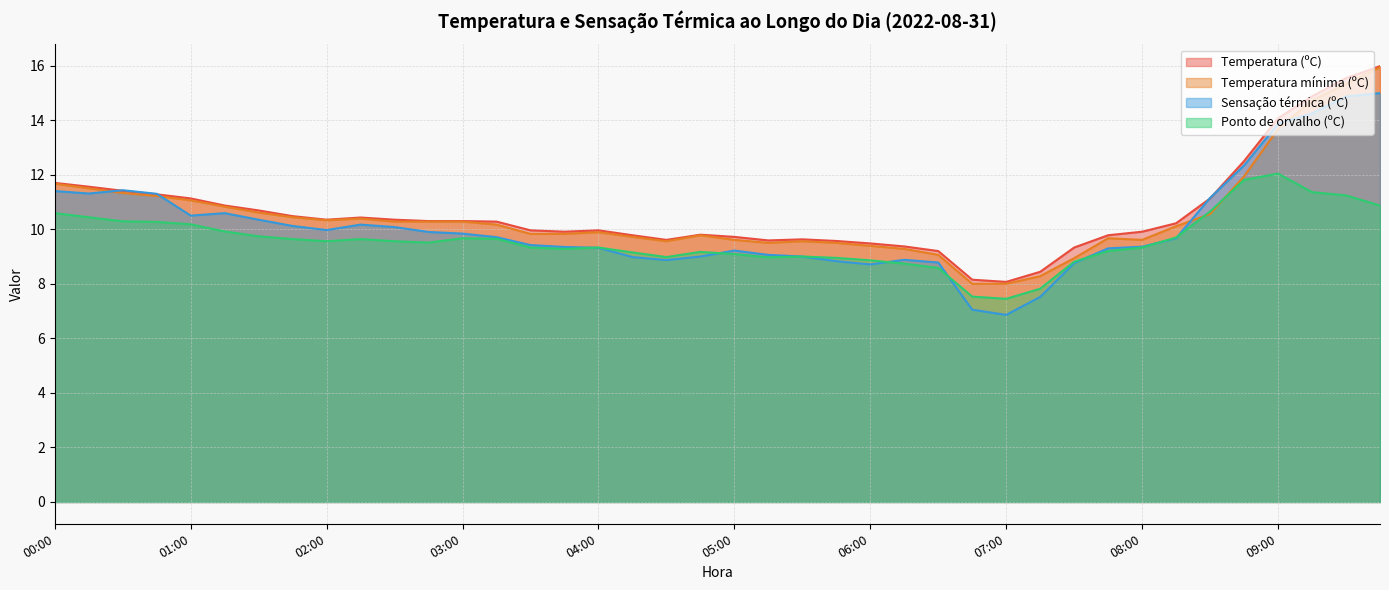

Reading right to left, transcribe all the data shown in this chart.

Temperatura (ºC): 09:45=16.0	09:30=15.5	09:15=14.9	09:00=14.1	08:45=12.5	08:30=11.1	08:15=10.2	08:00=9.9	07:45=9.8	07:30=9.3	07:15=8.4	07:00=8.1	06:45=8.2	06:30=9.2	06:15=9.4	06:00=9.5	05:45=9.6	05:30=9.6	05:15=9.6	05:00=9.7	04:45=9.8	04:30=9.6	04:15=9.8	04:00=10.0	03:45=9.9	03:30=10.0	03:15=10.3	03:00=10.3	02:45=10.3	02:30=10.3	02:15=10.4	02:00=10.3	01:45=10.5	01:30=10.7	01:15=10.9	01:00=11.1	00:45=11.3	00:30=11.4	00:15=11.6	00:00=11.7
Temperatura mínima (ºC): 09:45=15.9	09:30=15.3	09:15=14.7	09:00=13.7	08:45=11.9	08:30=10.6	08:15=10.1	08:00=9.6	07:45=9.7	07:30=8.9	07:15=8.3	07:00=8.0	06:45=8.0	06:30=9.1	06:15=9.3	06:00=9.4	05:45=9.5	05:30=9.6	05:15=9.5	05:00=9.6	04:45=9.8	04:30=9.6	04:15=9.7	04:00=9.9	03:45=9.8	03:30=9.8	03:15=10.2	03:00=10.3	02:45=10.3	02:30=10.3	02:15=10.4	02:00=10.3	01:45=10.4	01:30=10.6	01:15=10.8	01:00=11.1	00:45=11.2	00:30=11.3	00:15=11.5	00:00=11.7
Sensação térmica (ºC): 09:45=15.0	09:30=14.9	09:15=14.2	09:00=13.9	08:45=12.3	08:30=11.2	08:15=9.7	08:00=9.4	07:45=9.3	07:30=8.8	07:15=7.5	07:00=6.9	06:45=7.0	06:30=8.8	06:15=8.9	06:00=8.7	05:45=8.8	05:30=9.0	05:15=9.1	05:00=9.2	04:45=9.0	04:30=8.9	04:15=9.0	04:00=9.3	03:45=9.3	03:30=9.4	03:15=9.7	03:00=9.8	02:45=9.9	02:30=10.1	02:15=10.2	02:00=10.0	01:45=10.1	01:30=10.3	01:15=10.6	01:00=10.5	00:45=11.3	00:30=11.4	00:15=11.3	00:00=11.4
Ponto de orvalho (ºC): 09:45=10.9	09:30=11.2	09:15=11.4	09:00=12.0	08:45=11.8	08:30=10.7	08:15=9.7	08:00=9.3	07:45=9.2	07:30=8.8	07:15=7.8	07:00=7.5	06:45=7.5	06:30=8.6	06:15=8.7	06:00=8.9	05:45=8.9	05:30=9.0	05:15=9.0	05:00=9.1	04:45=9.2	04:30=9.0	04:15=9.2	04:00=9.3	03:45=9.3	03:30=9.3	03:15=9.7	03:00=9.7	02:45=9.5	02:30=9.6	02:15=9.6	02:00=9.6	01:45=9.6	01:30=9.7	01:15=9.9	01:00=10.2	00:45=10.3	00:30=10.3	00:15=10.4	00:00=10.6